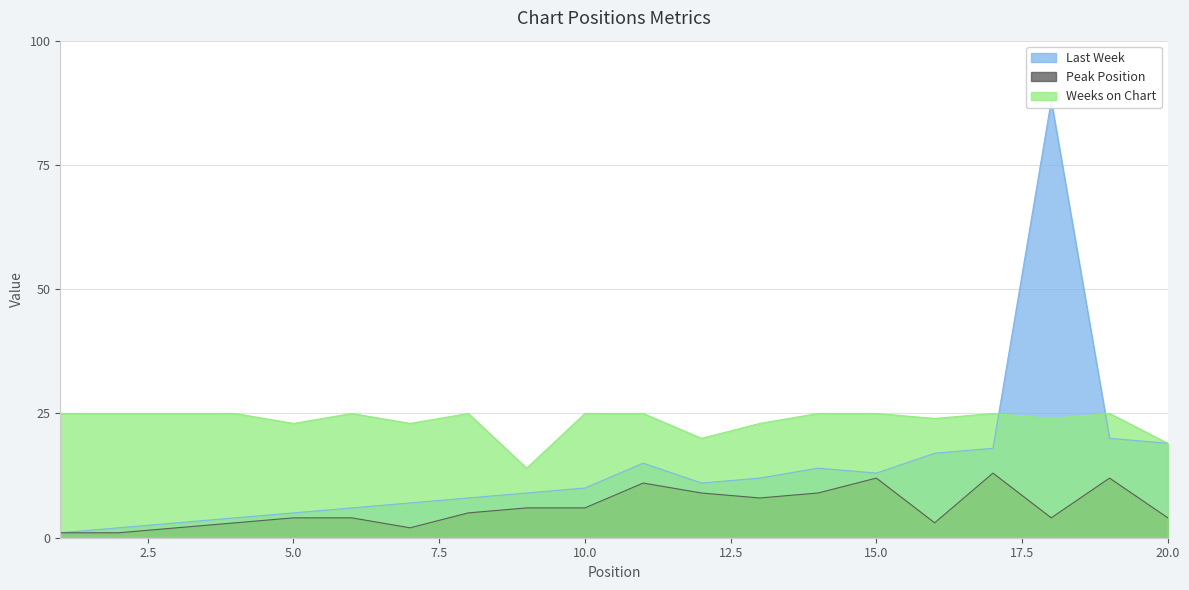

After their last crossing, which series has the higher values: Weeks on Chart or Last Week?

Weeks on Chart